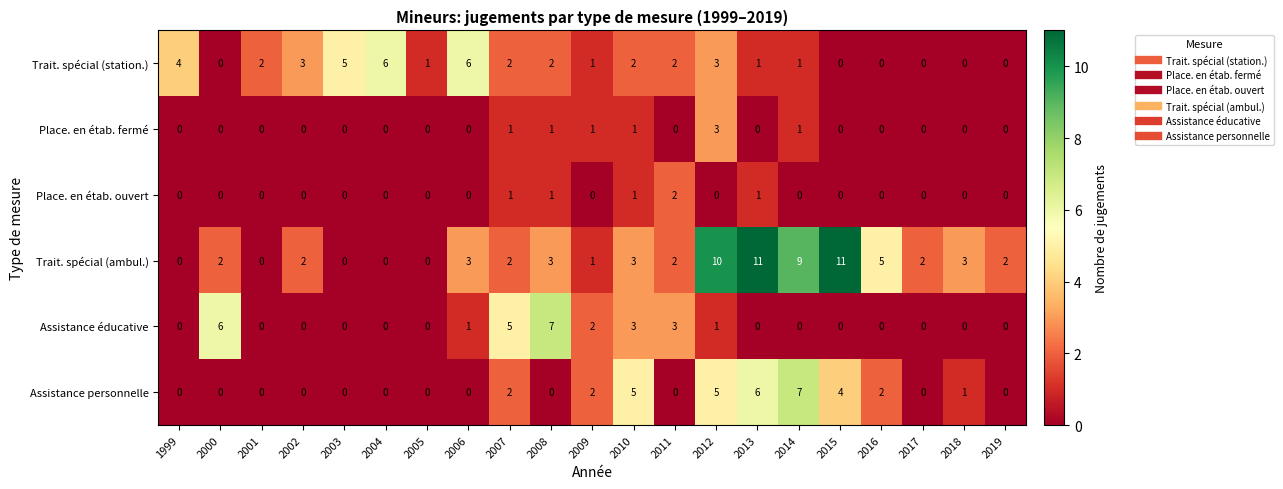

Is it true that Place. en étab. fermé equals 0 at 2011?

True